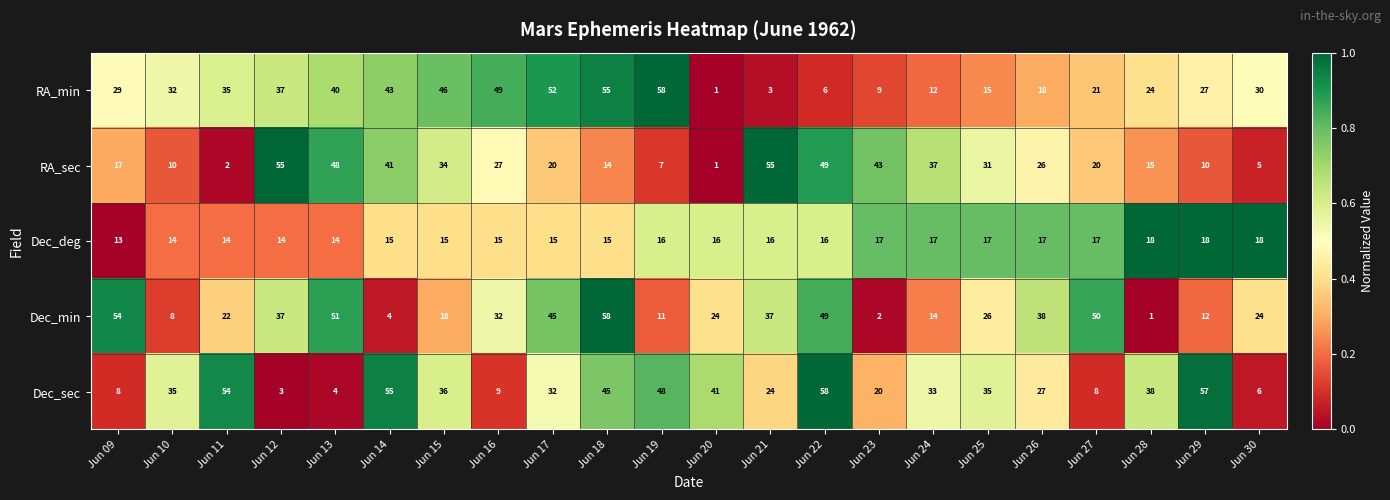

At Jun 27, list the series in order from largest to smallest.

Dec_min, RA_min, RA_sec, Dec_deg, Dec_sec